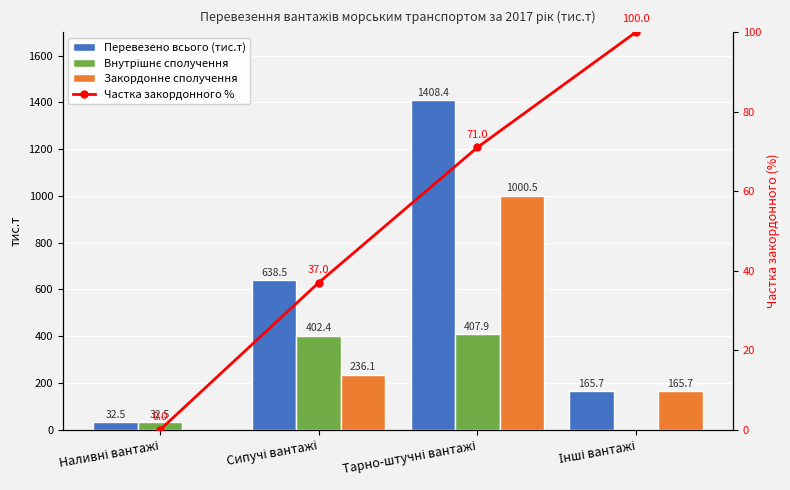

What is the value of the Частка закордонного % bar at the 2nd from the left?

37.0